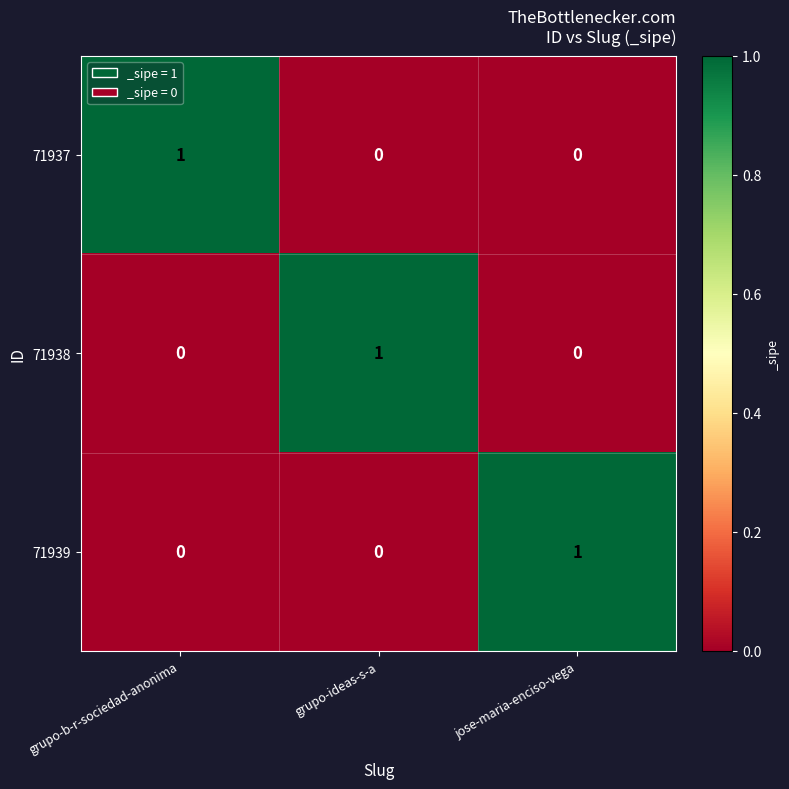

At how many categories does at least one series exceed 0?

3